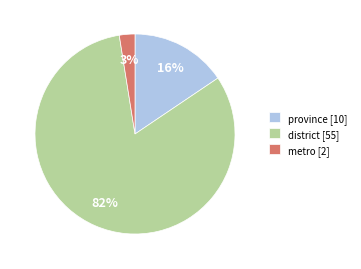

To the nearest percent, what is the combined percentage of province [10] and district [55]?

97%